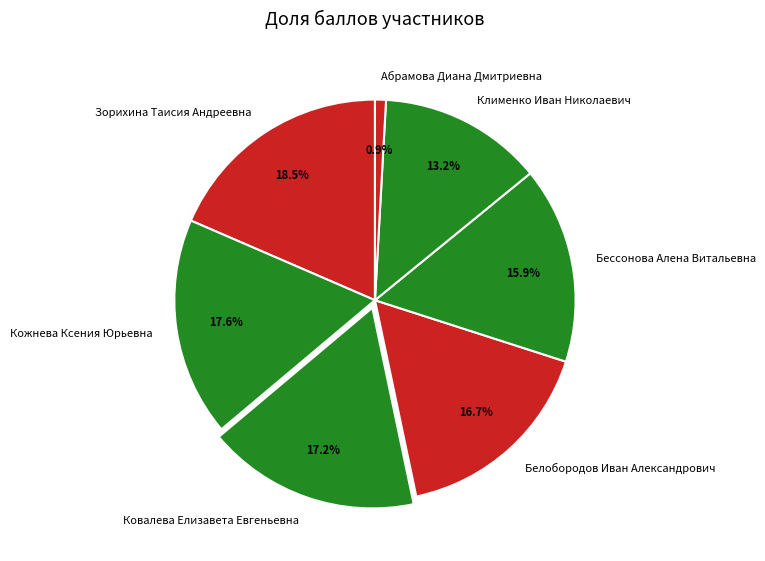

How many slices are in this pie chart?

7